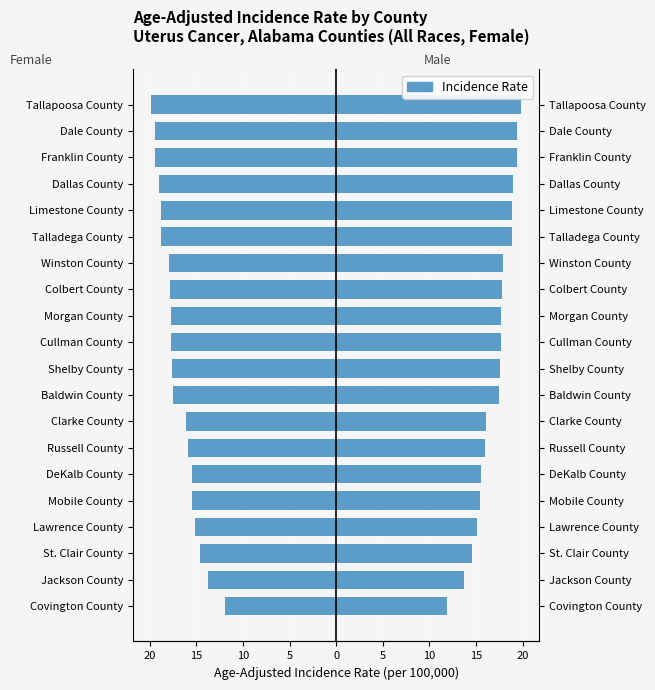

Is the value of Male at 15 greater than the value of Female at 20?

Yes